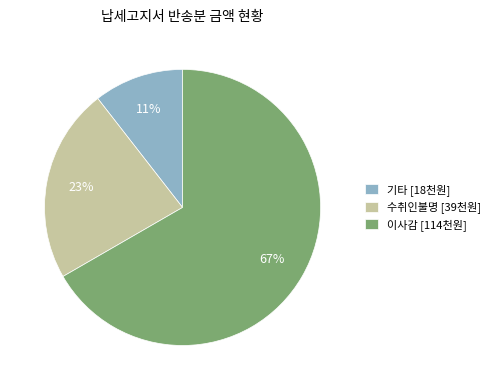

Which slice is the largest?

이사감 [114천원]